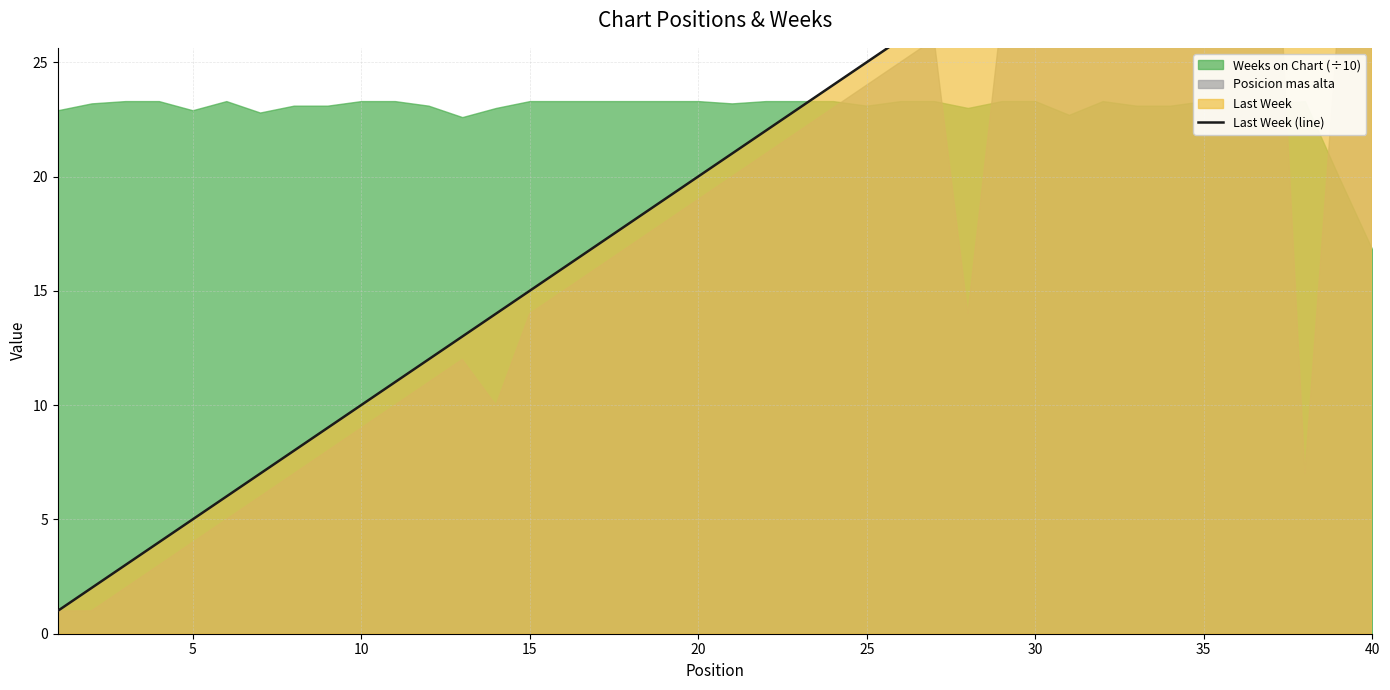

Which has a higher value, 15 or 15?

15